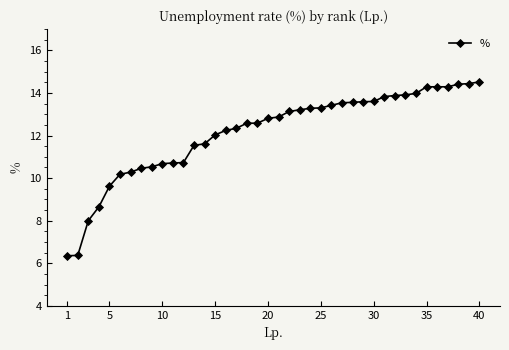

What is the greatest value displayed?

14.5